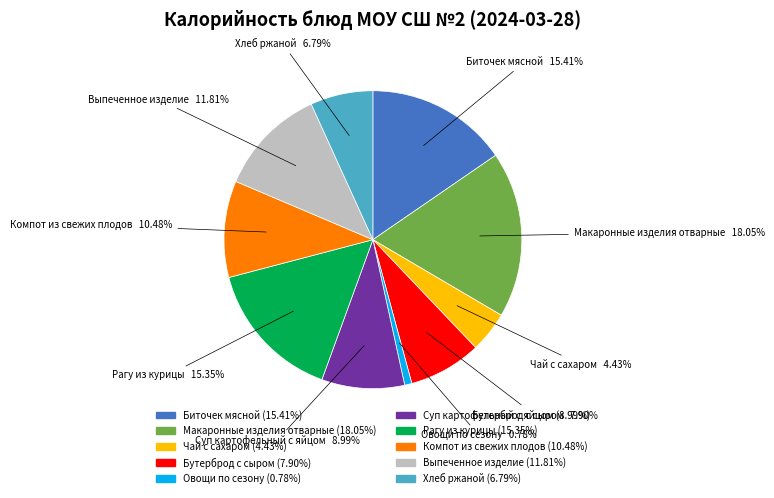

Do Суп картофельный с яйцом and Чай с сахаром together represent more than half of the pie?

No